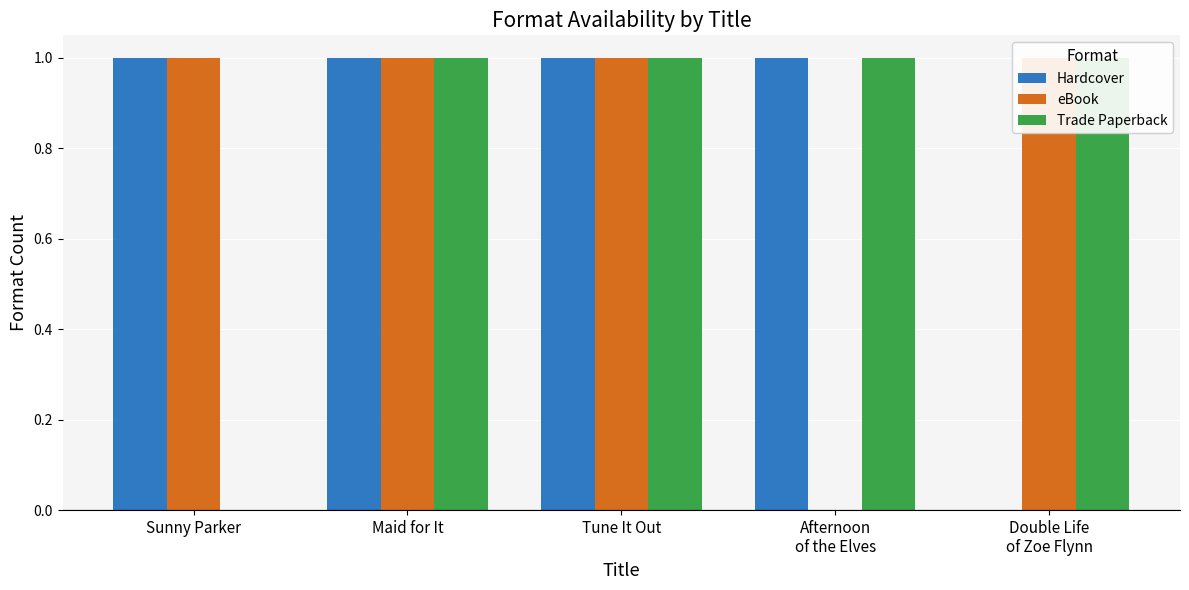

Rank the series by their maximum value, from lowest to highest.

Hardcover, eBook, Trade Paperback